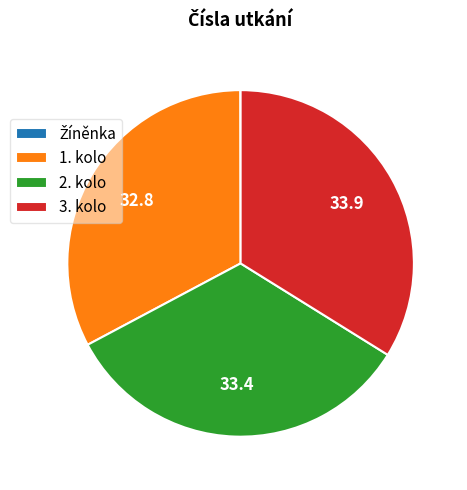

True or false: 2. kolo accounts for 33% of the total.

True